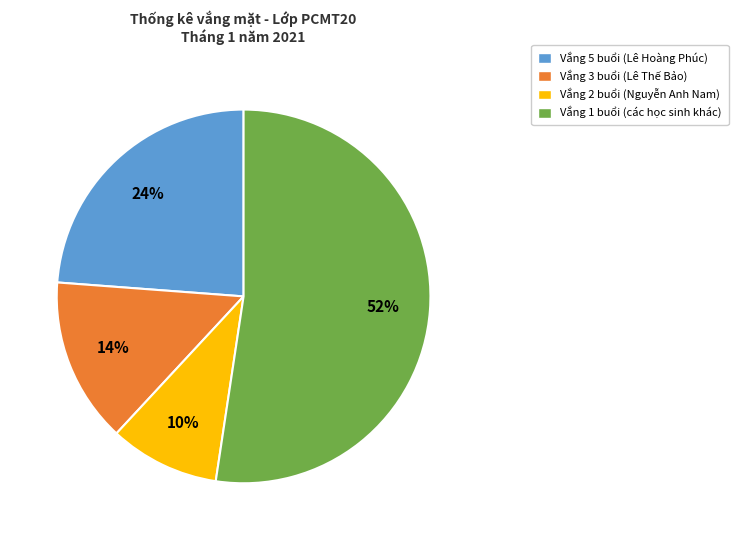

Is there a majority slice in this chart?

Yes